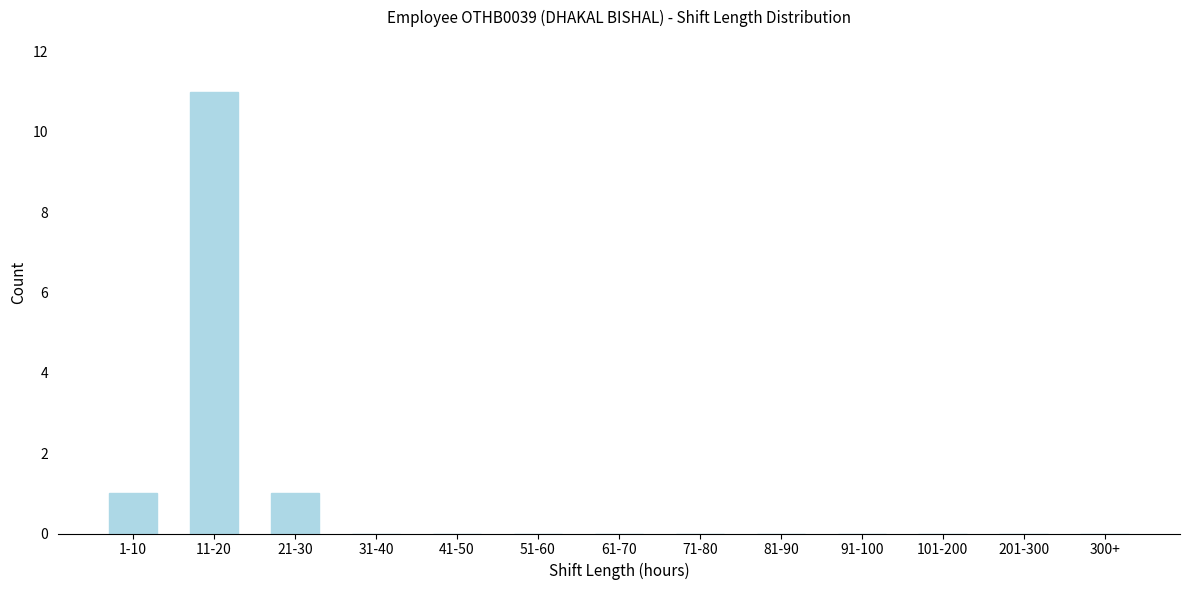

Reading right to left, transcribe all the data shown in this chart.

300+=0	201-300=0	101-200=0	91-100=0	81-90=0	71-80=0	61-70=0	51-60=0	41-50=0	31-40=0	21-30=1	11-20=11	1-10=1